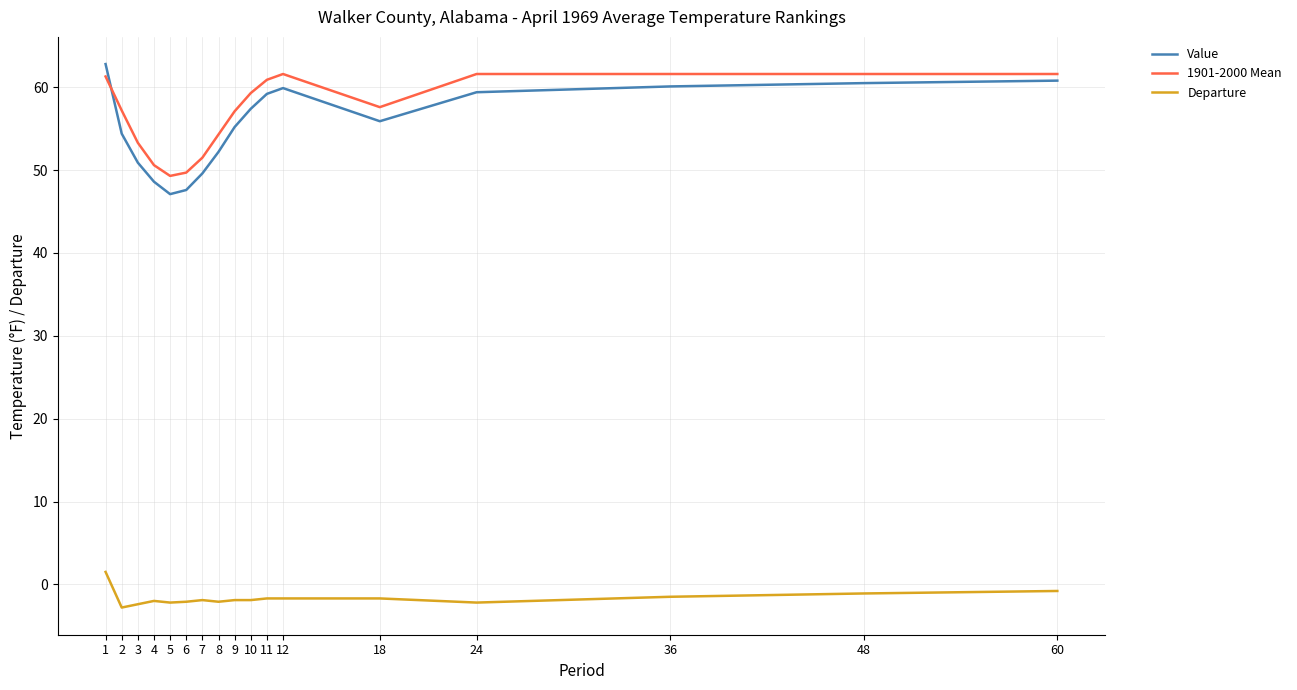

How many lines are shown in the chart?

3